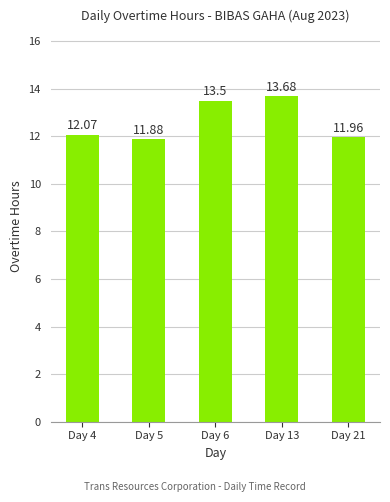

Rank the categories by value from highest to lowest.

Day 13, Day 6, Day 4, Day 21, Day 5